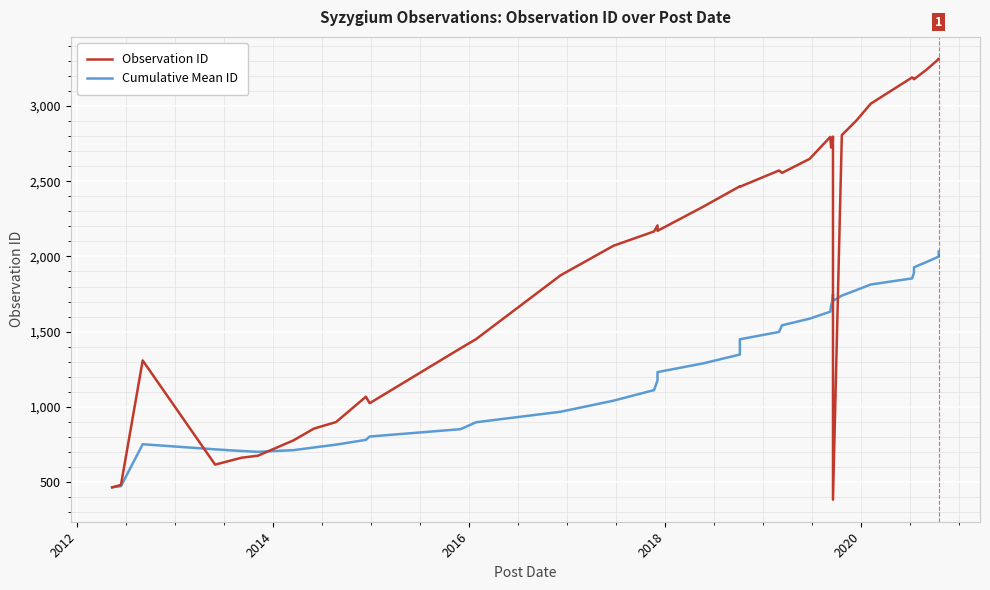

Which series has the largest range (max minus min)?

Observation ID